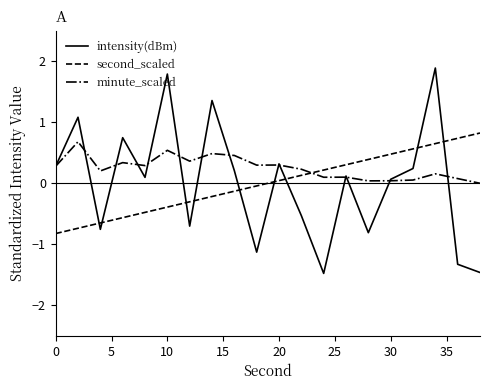

Which series has the largest total across all categories?

minute_scaled